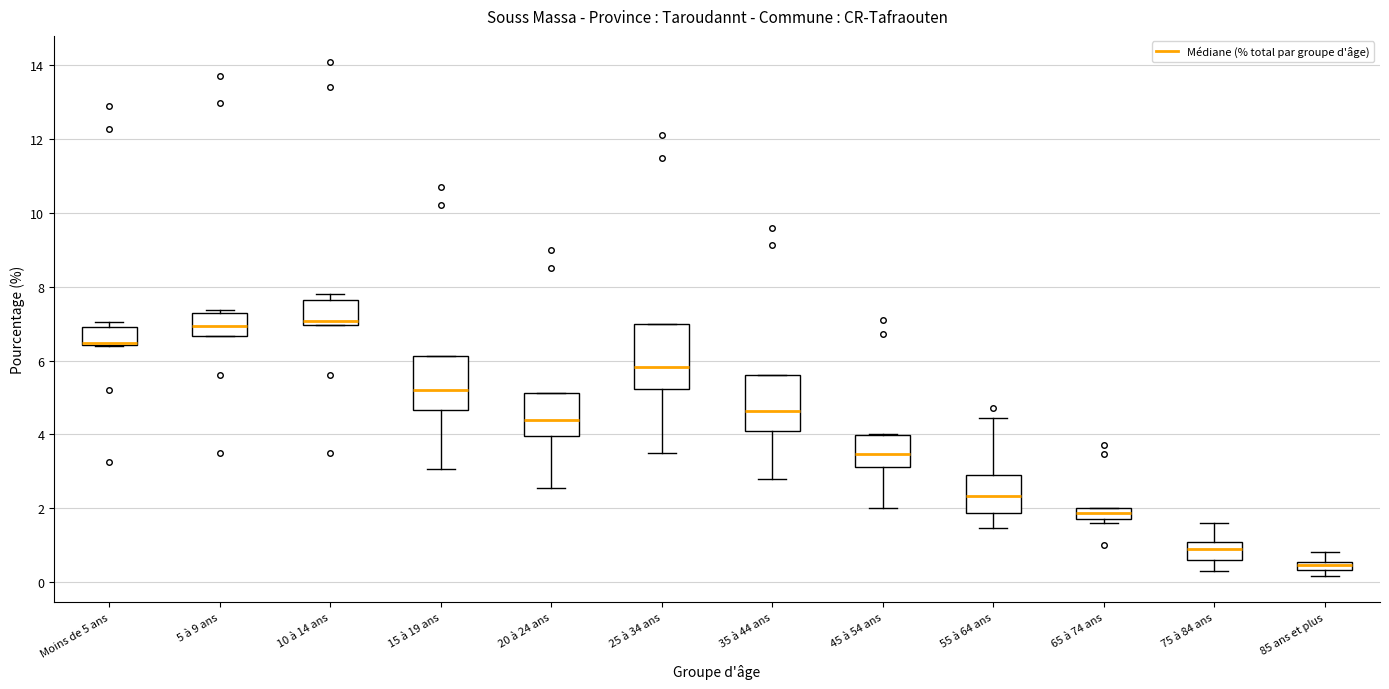

Where is the lower edge of the box for Moins de 5 ans on the y-axis? The values are not printed on the chart, so give them approximately, as read against the axis.

6.4